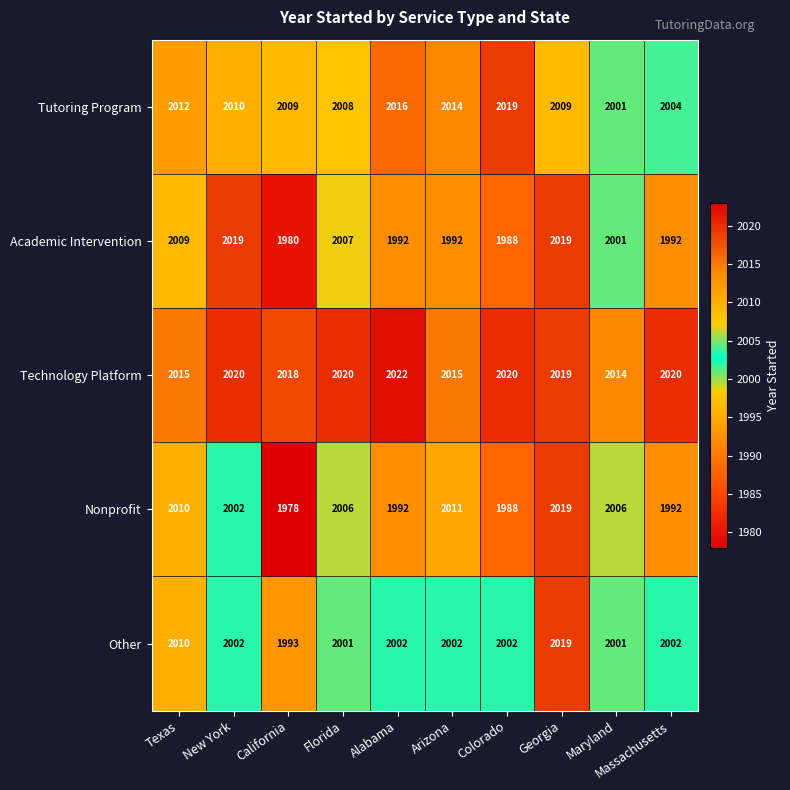

At how many categories does at least one series exceed 2012?

10